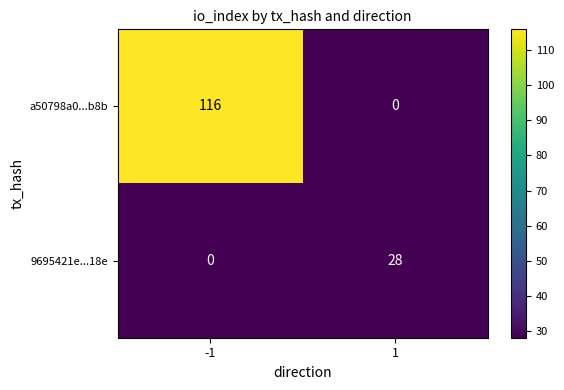

True or false: 9695421e...18e has a value of 0 at -1.

True